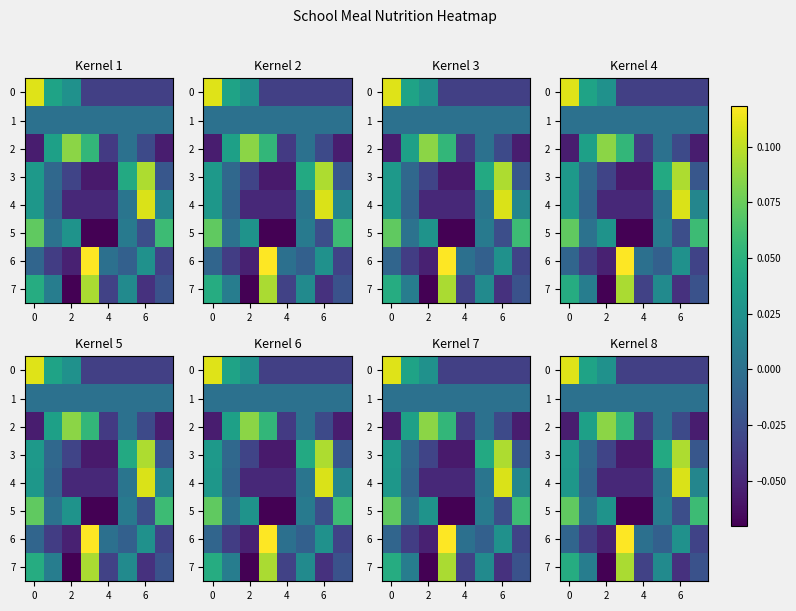

Is it true that 2 equals -0.0 at 6?

False